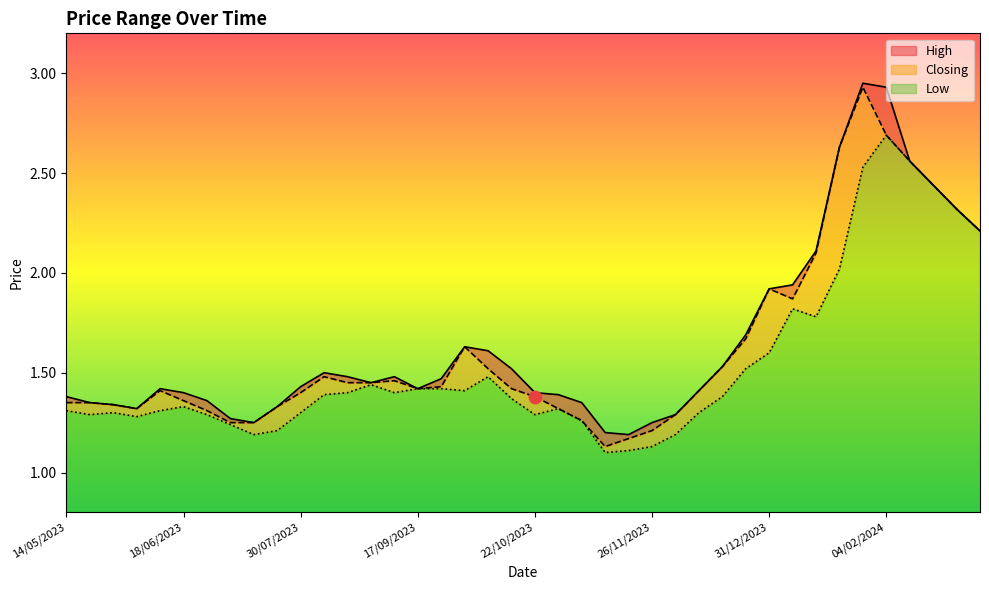

At how many categories does at least one series exceed 1?

40